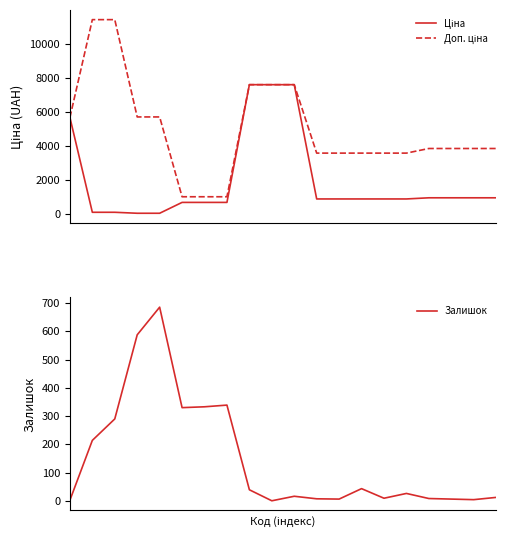

How many series are shown in this chart?

3